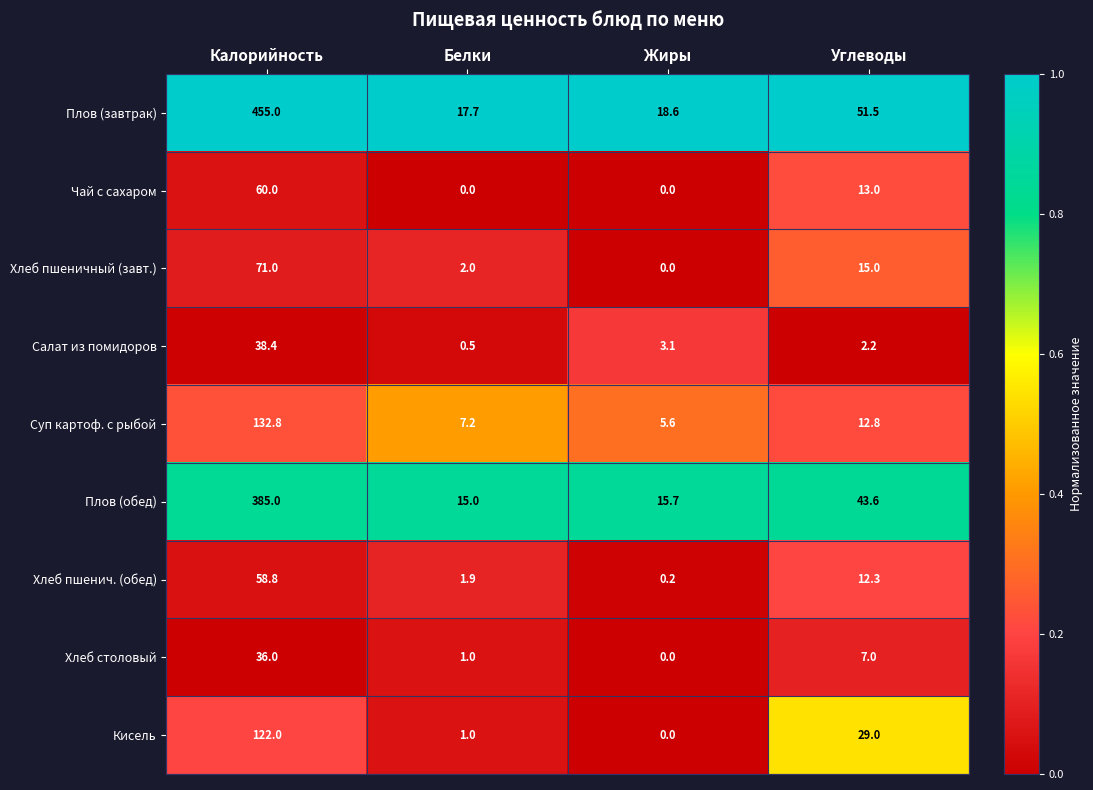

What is the greatest value displayed?

455.0